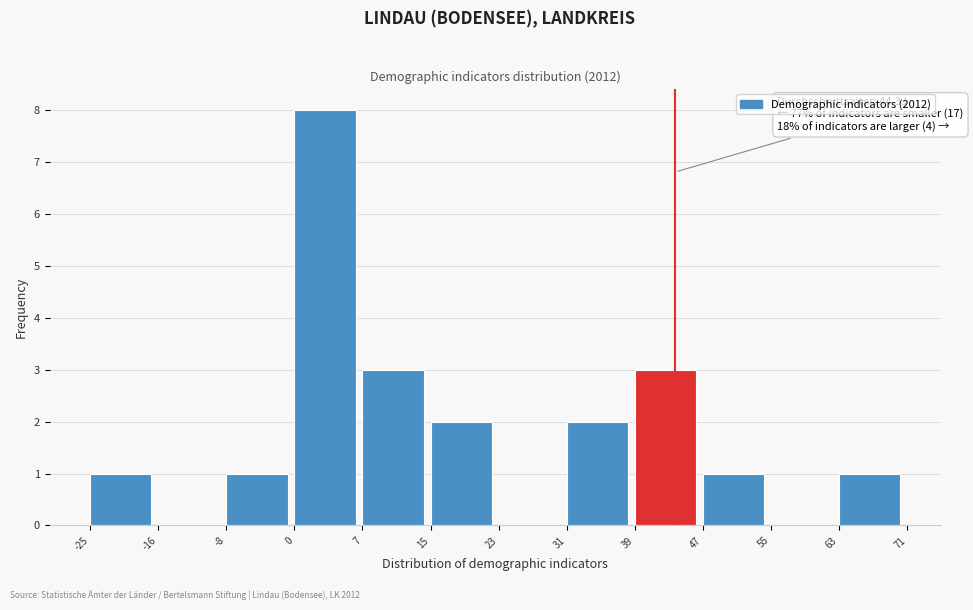

Which range on the x-axis has the tallest bar?

0 to 7